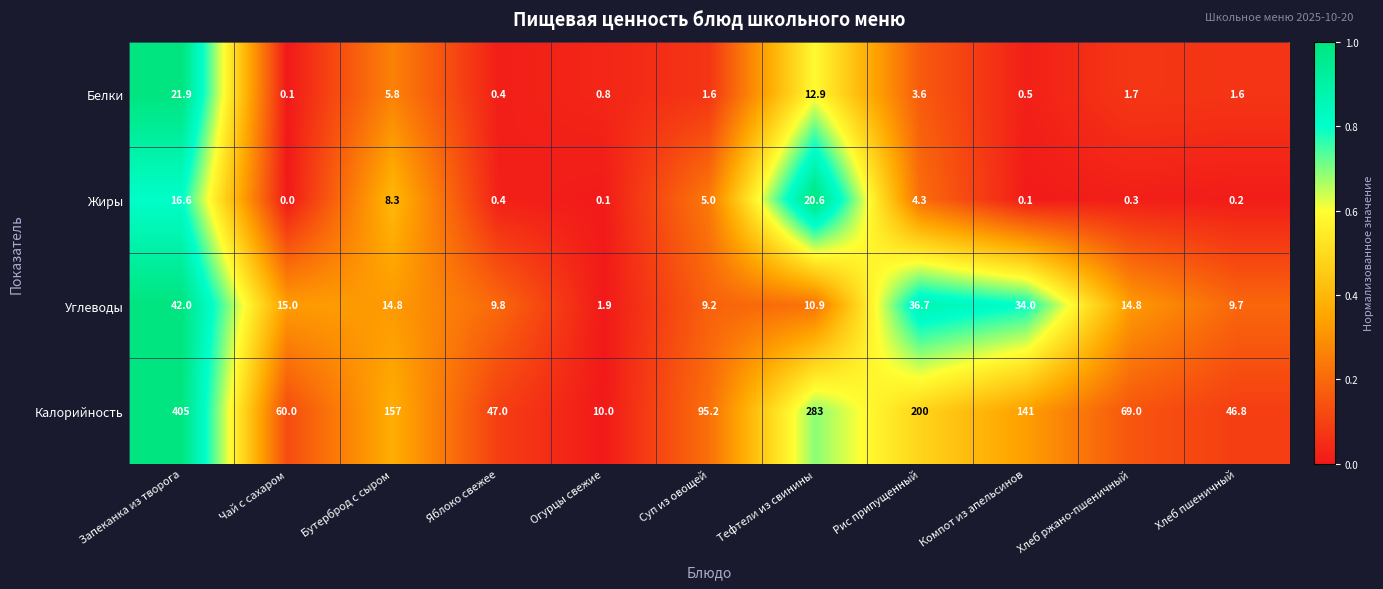

What is the difference between the maximum and minimum values in the Жиры series?

20.6